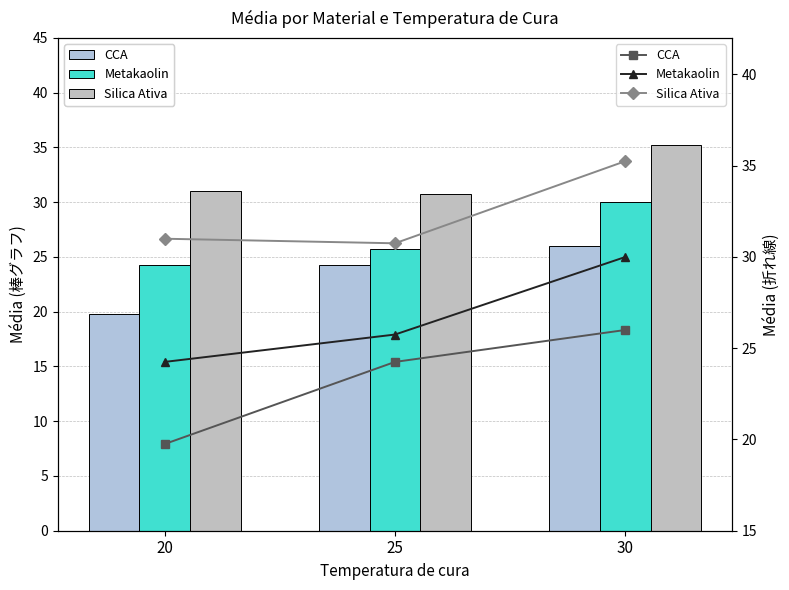

Which category has the lowest value across all series?

20